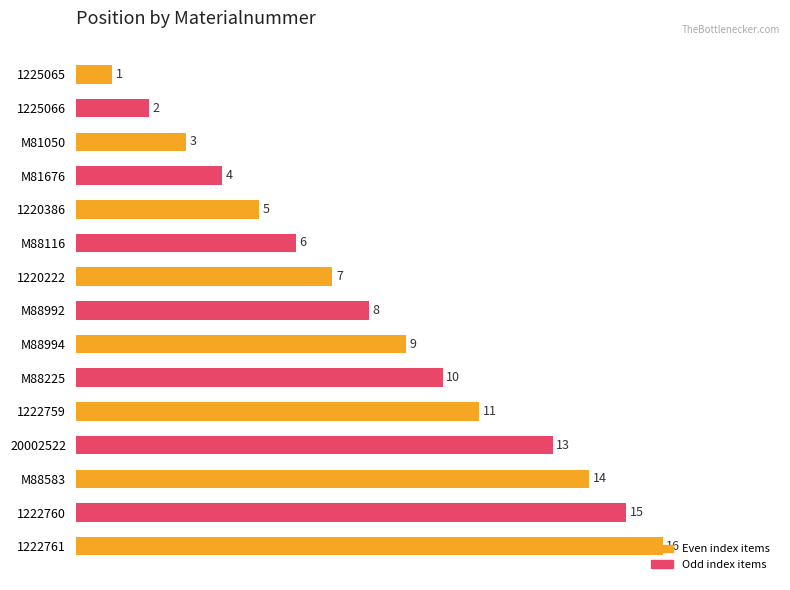

Does the chart contain stacked bars?

No